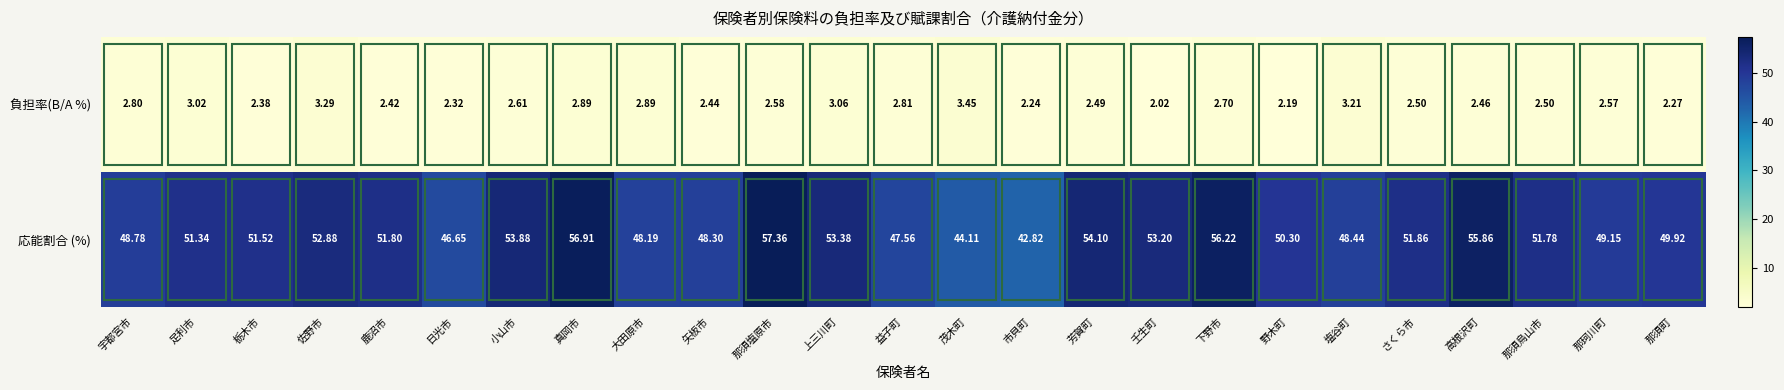

List the labels in order of 応能割合 (%) value, smallest first.

市貝町, 茂木町, 日光市, 益子町, 大田原市, 矢板市, 塩谷町, 宇都宮市, 那珂川町, 那須町, 野木町, 足利市, 栃木市, 那須烏山市, 鹿沼市, さくら市, 佐野市, 壬生町, 上三川町, 小山市, 芳賀町, 高根沢町, 下野市, 真岡市, 那須塩原市